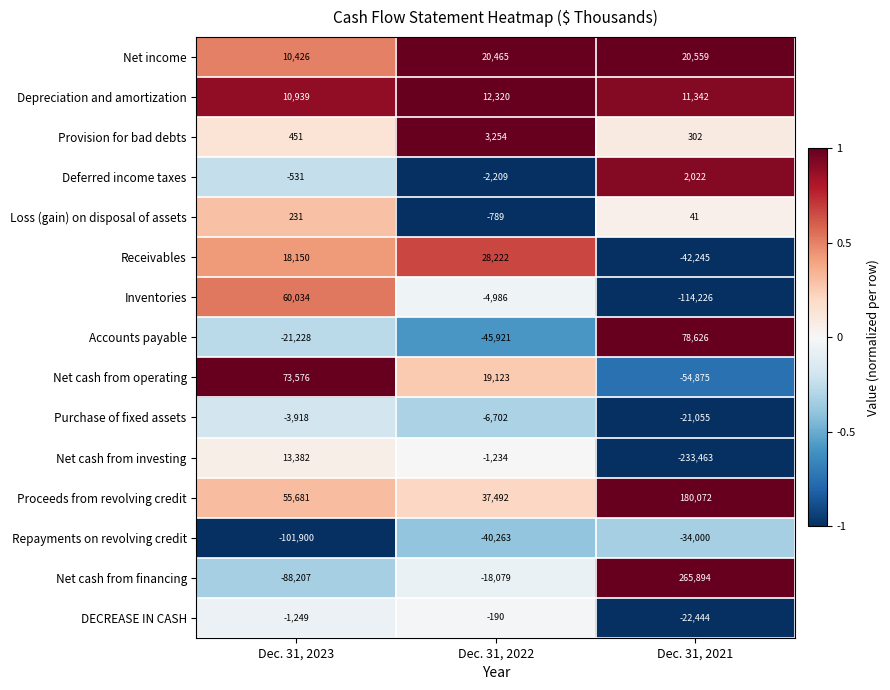

The value of Loss (gain) on disposal of assets at Dec. 31, 2021 is 41. True or false?

True